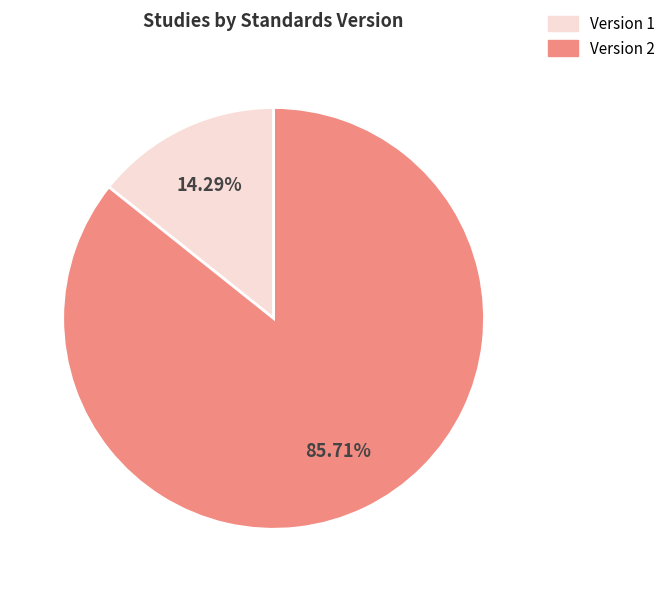

How many slices are in this pie chart?

2